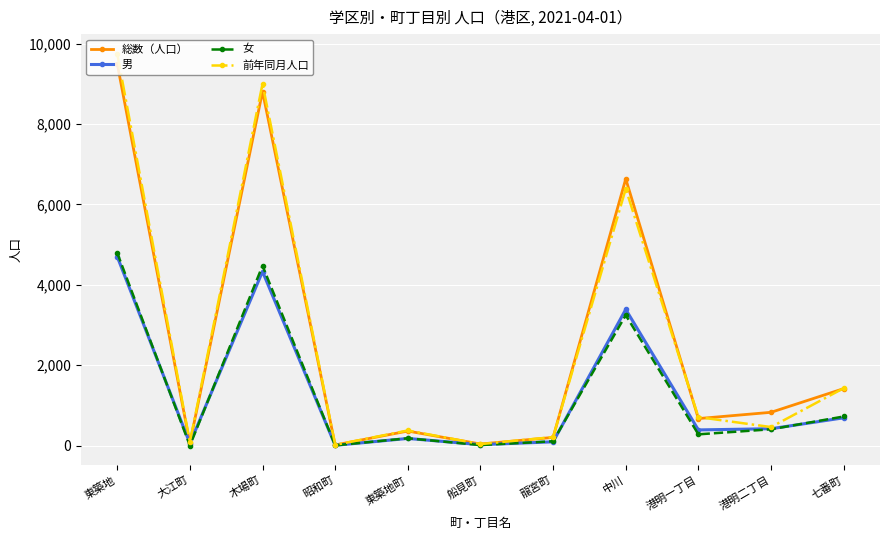

Count the number of categories in the chart.

11